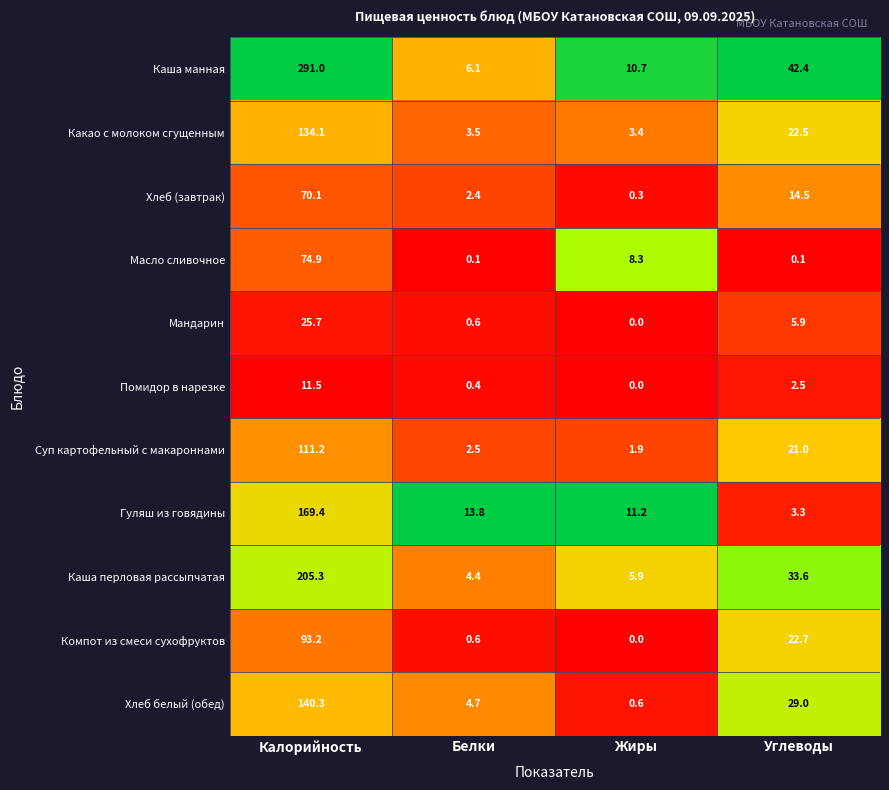

What value does the Хлеб (завтрак) series have at Калорийность?

70.1